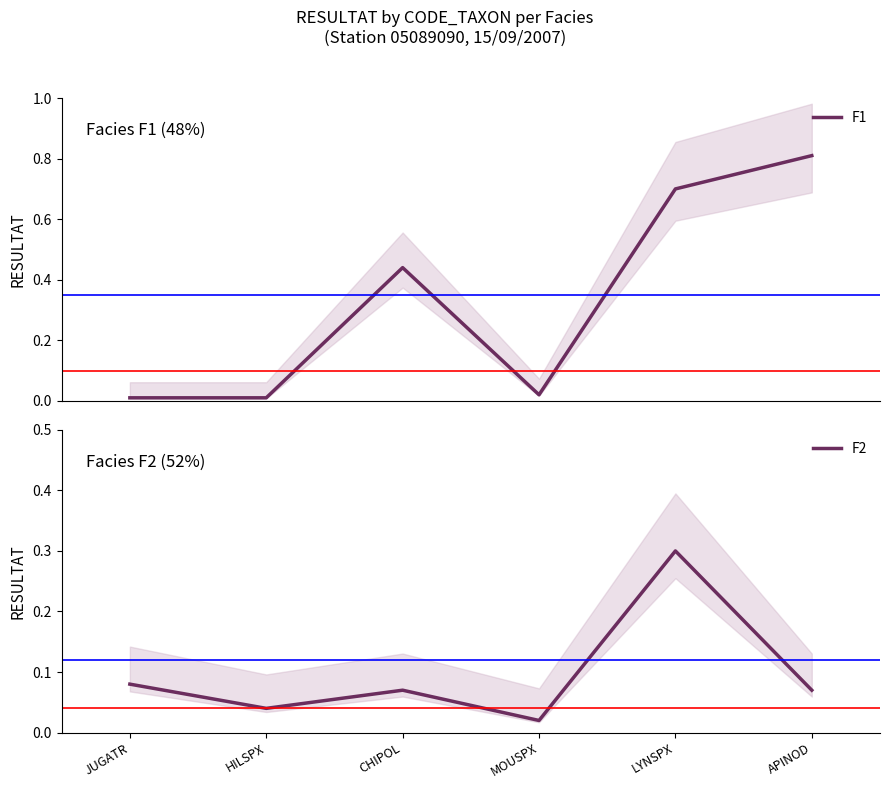

True or false: F1 has more than 2 points higher than both neighbors.

False